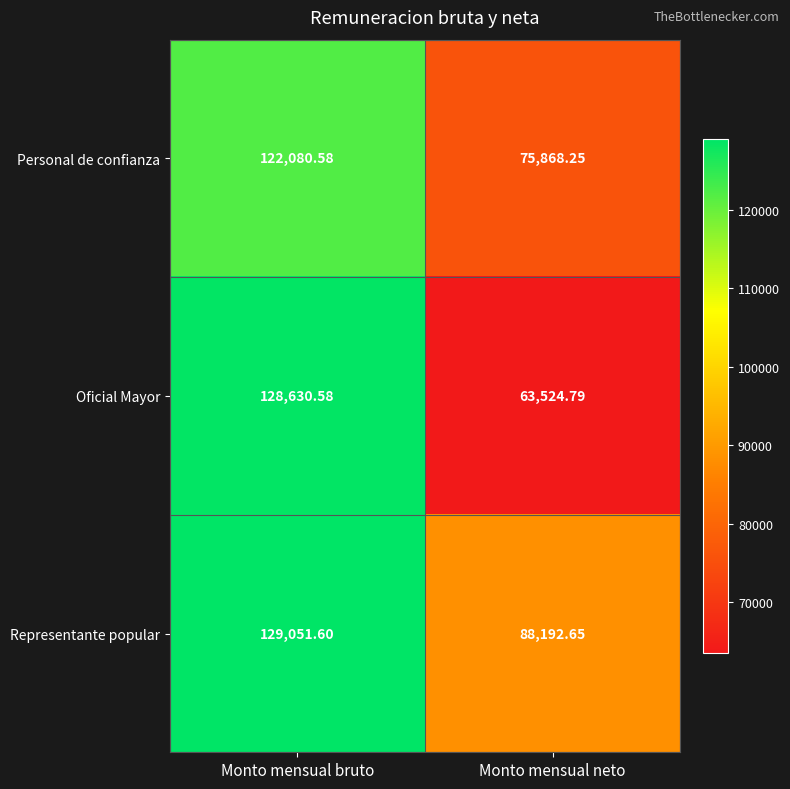

At which label is Personal de confianza closest to 98974?

Monto mensual neto